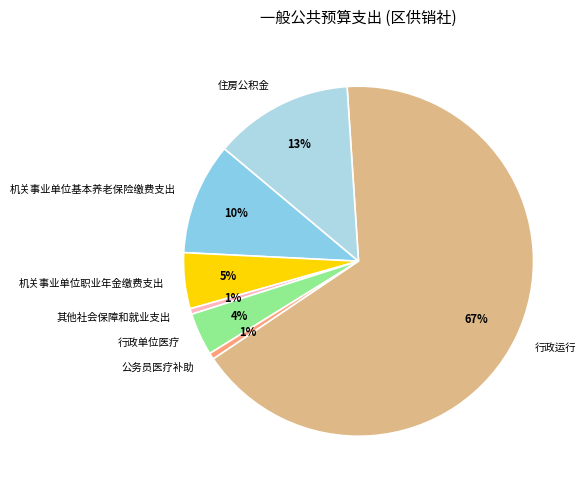

Is there a majority slice in this chart?

Yes